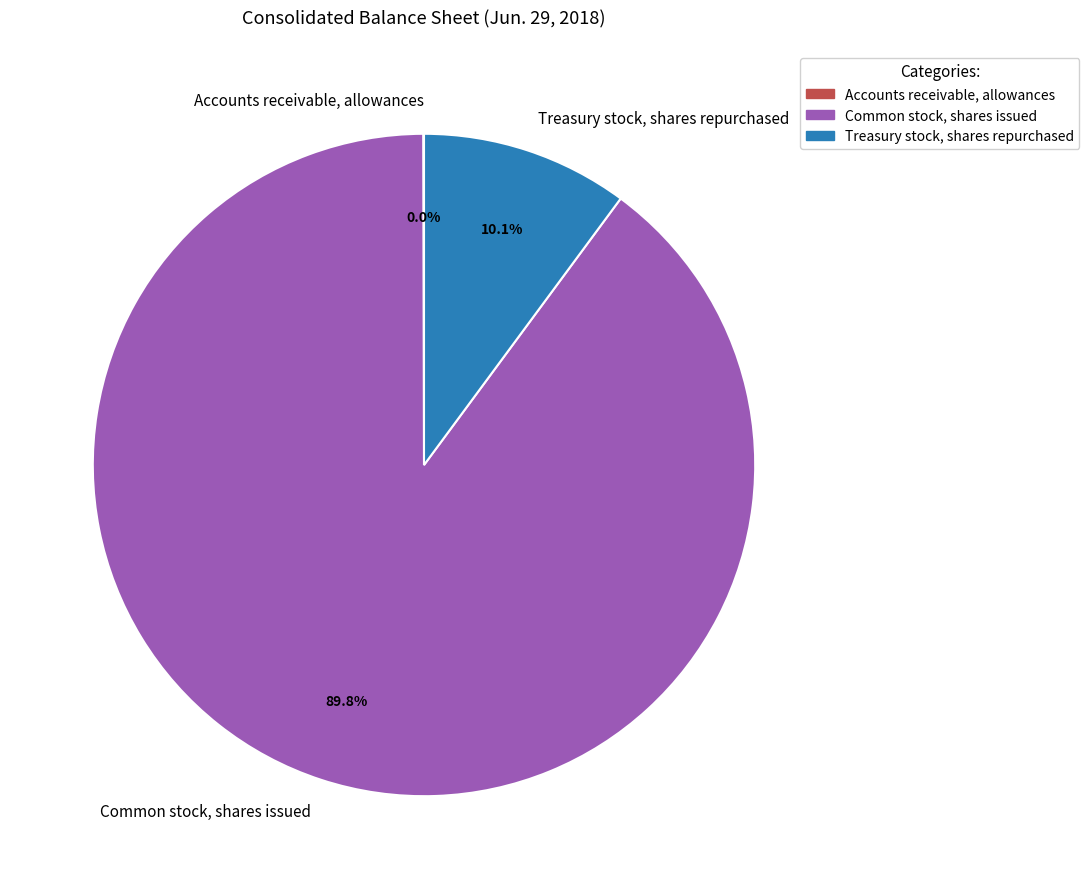

To the nearest percent, what is the average slice percentage?

33%